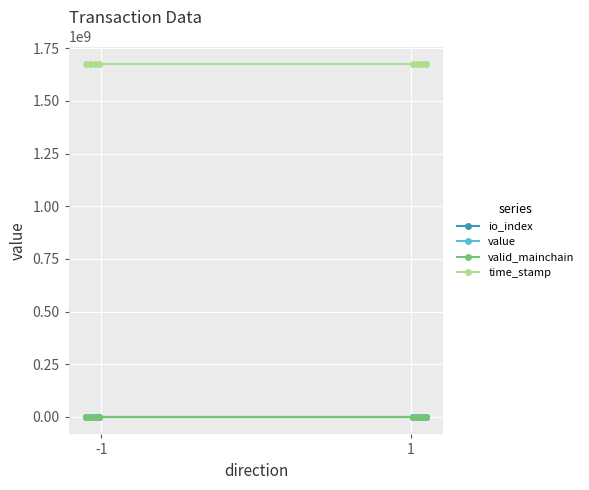

Which series has the largest total across all categories?

time_stamp